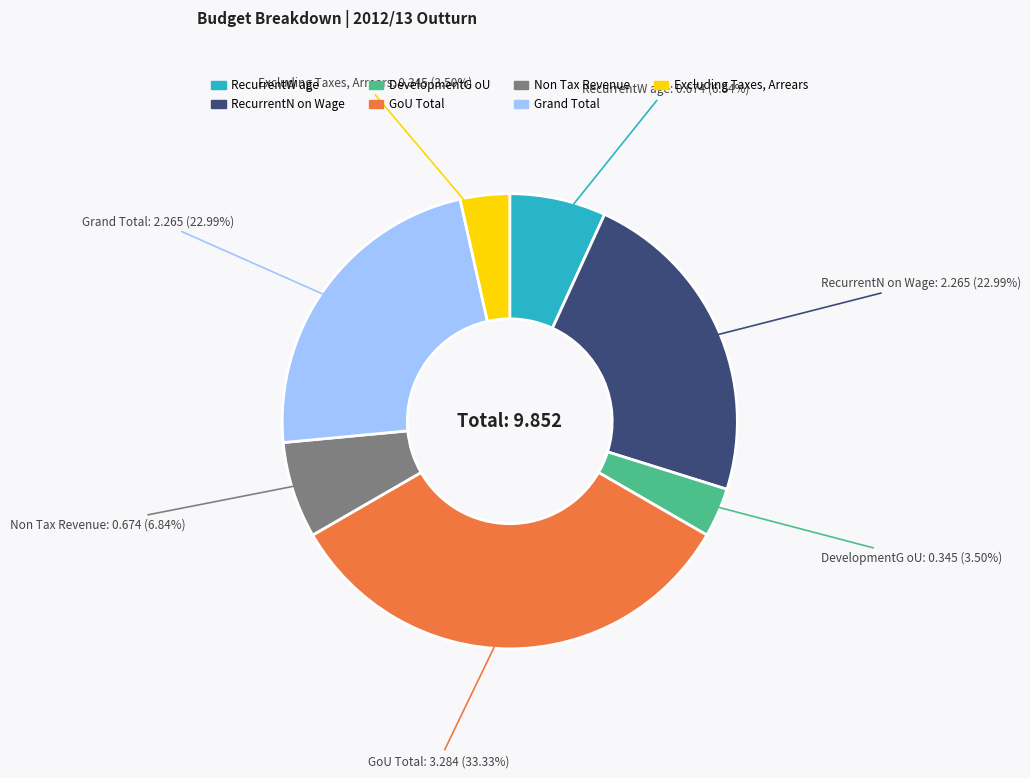

Do Grand Total and DevelopmentG oU together represent more than half of the pie?

No